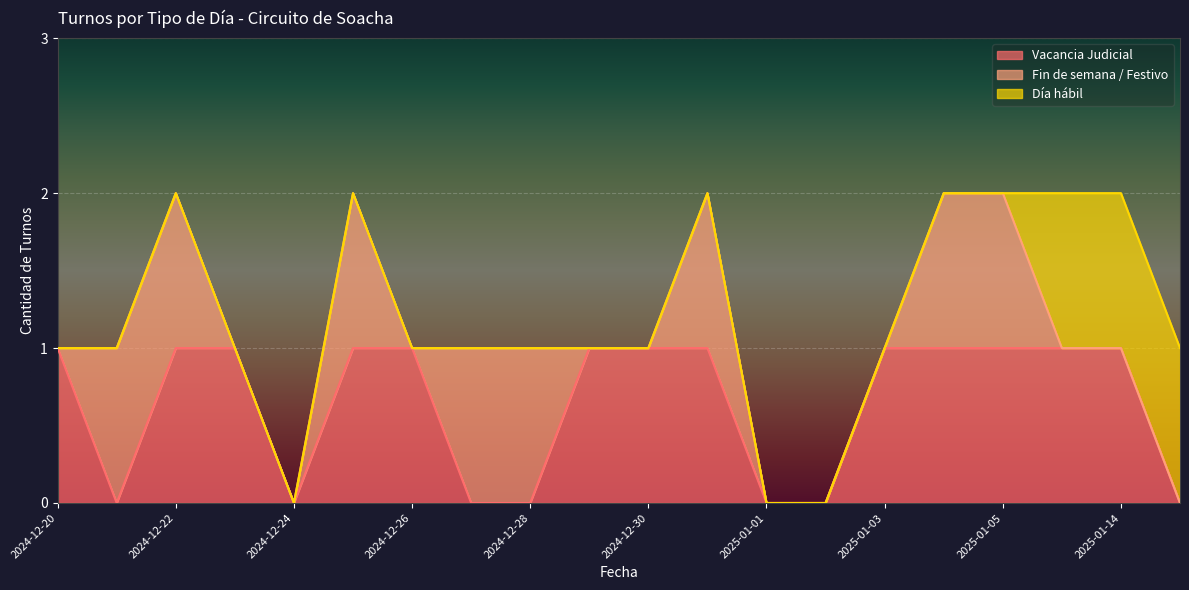

What is the label of the 15th point from the left?

2025-01-03